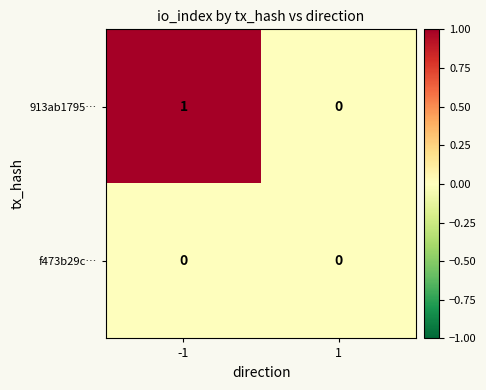

Between -1 and 1, which series saw the biggest shift?

913ab1795…